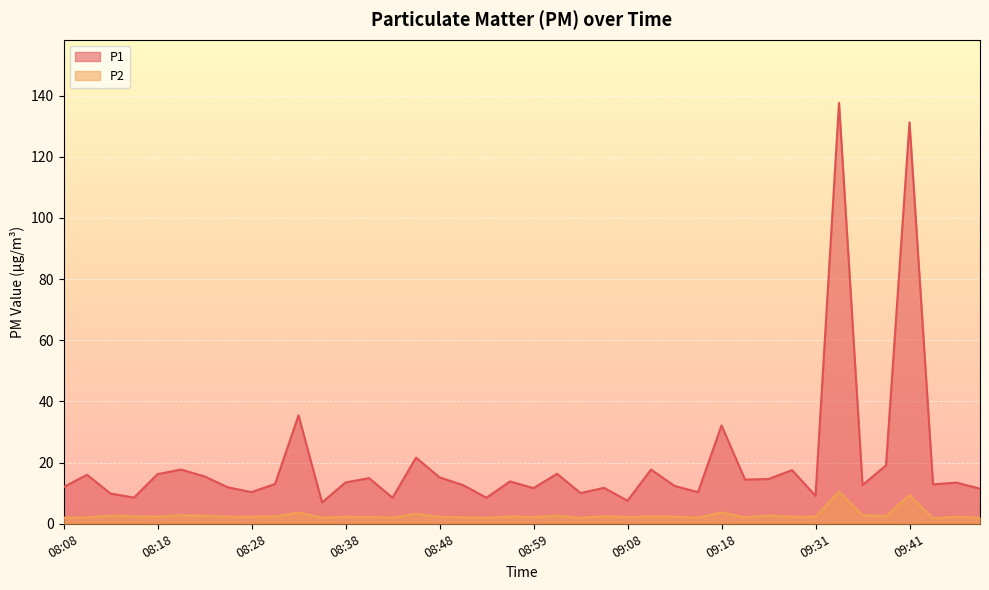

Rank the categories by P2 value from lowest to highest.

09:44, 08:54, 09:03, 08:08, 08:36, 09:49, 08:43, 09:16, 08:11, 08:51, 09:21, 08:59, 08:40, 09:08, 08:28, 08:48, 09:29, 08:26, 08:38, 09:13, 09:31, 09:46, 08:18, 09:11, 08:56, 08:31, 09:06, 08:16, 09:39, 08:23, 08:13, 09:01, 09:23, 08:21, 09:36, 08:46, 08:33, 09:18, 09:41, 09:34